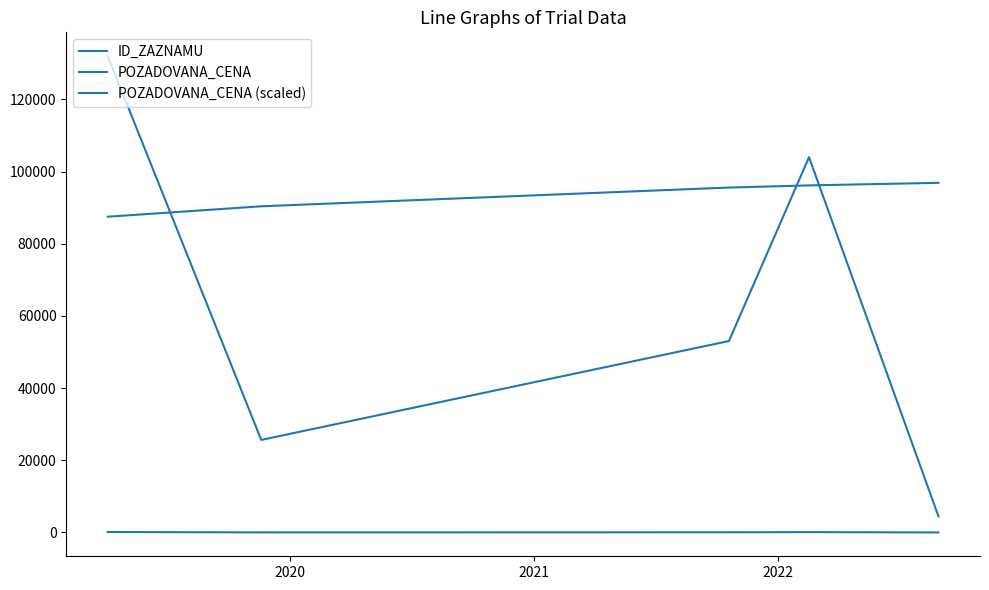

Reading right to left, transcribe all the data shown in this chart.

ID_ZAZNAMU: 96885	96176	95579	90384	87497
POZADOVANA_CENA: 4460	104000	53050	25650	131990
POZADOVANA_CENA (scaled): 4	104	53	25	131